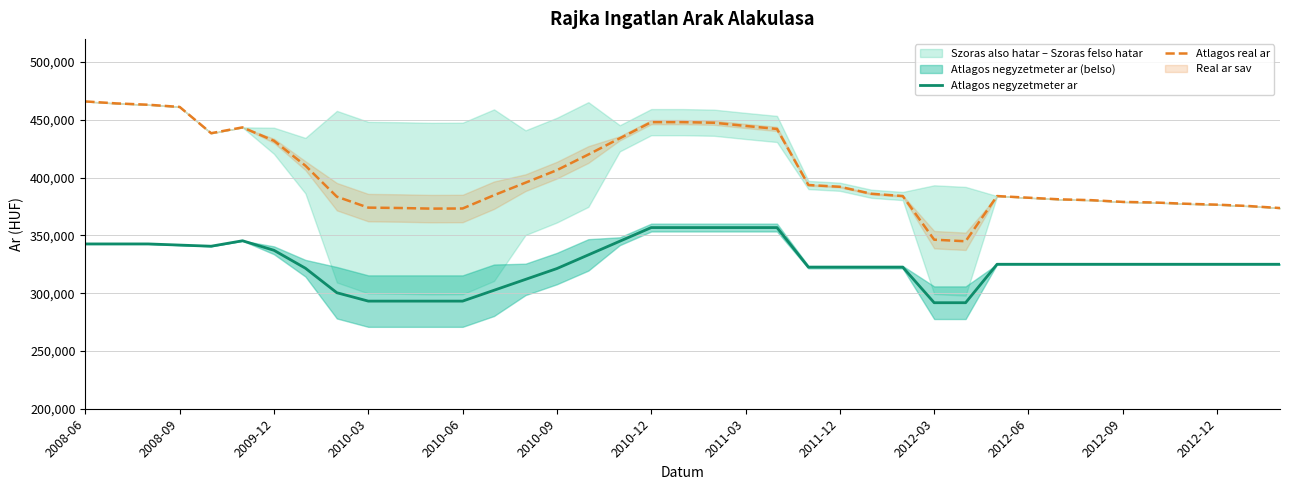

True or false: Atlagos real ar has a value of 627545 at 19.

False